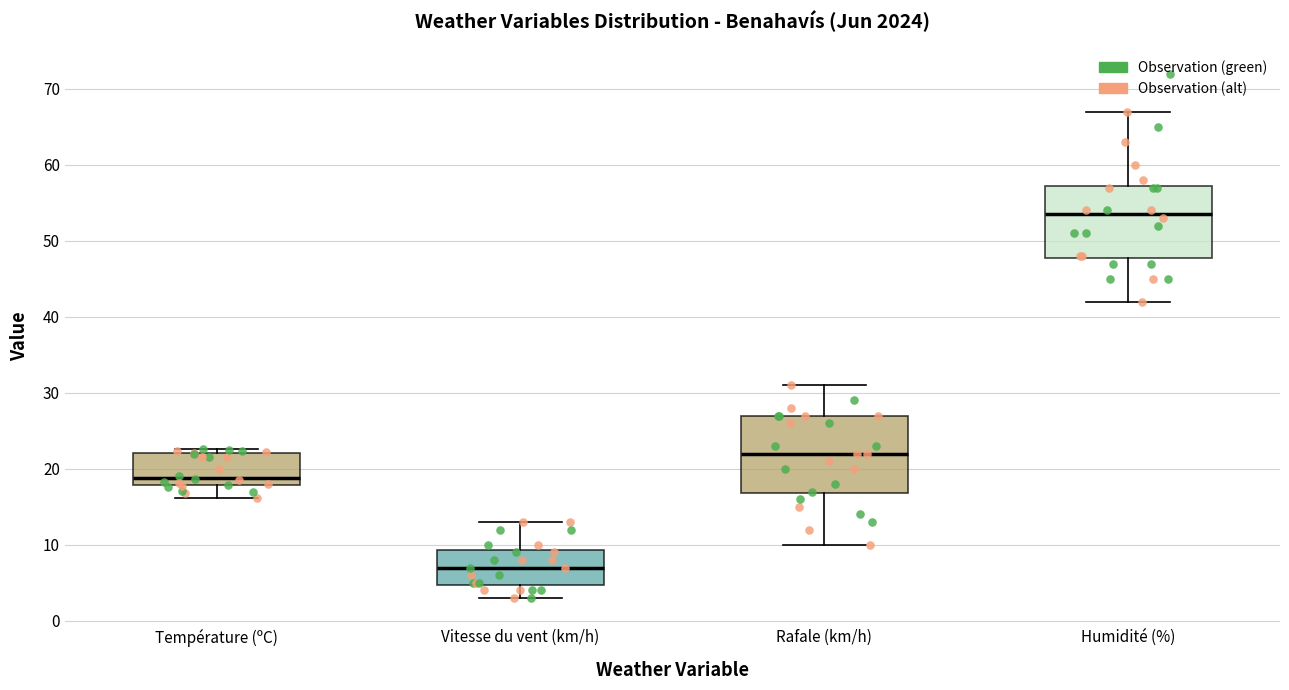

Where does the upper whisker of the box for Humidité (%) end on the y-axis? The values are not printed on the chart, so give them approximately, as read against the axis.

67